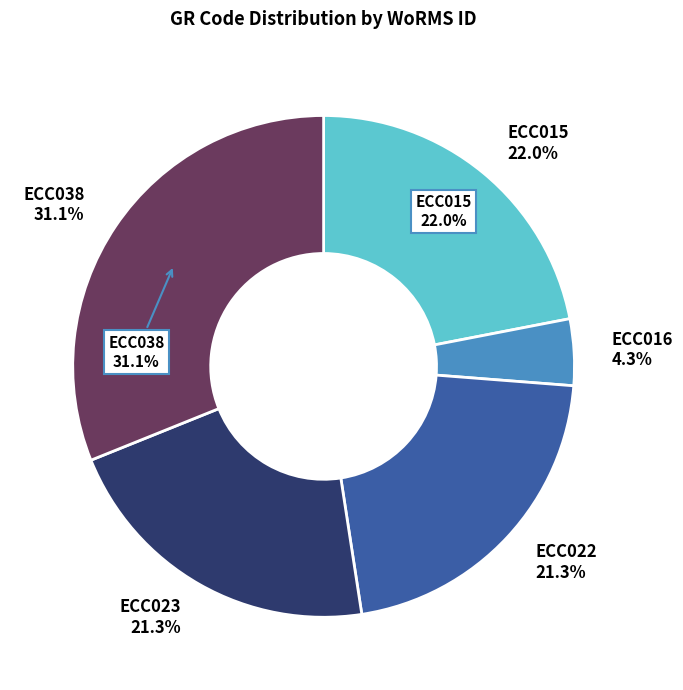

What is the ratio of the value at ECC015 to the value at ECC016?

5.1